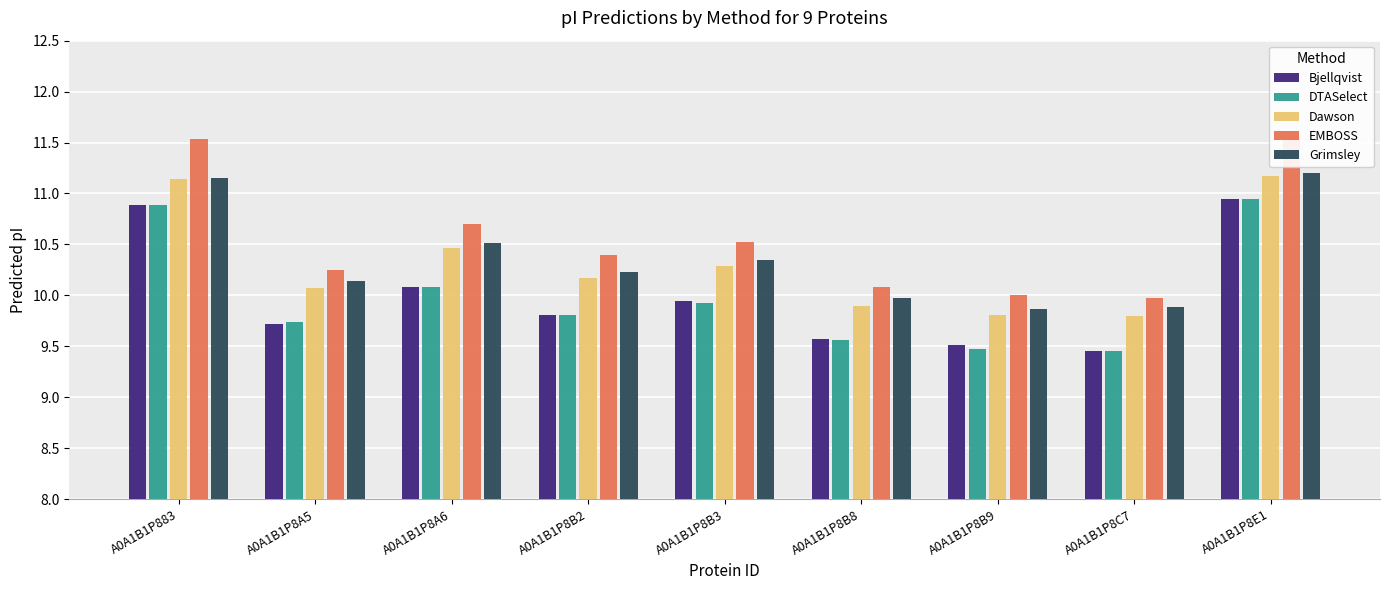

Are the bars grouped side by side (vs. stacked)?

Yes